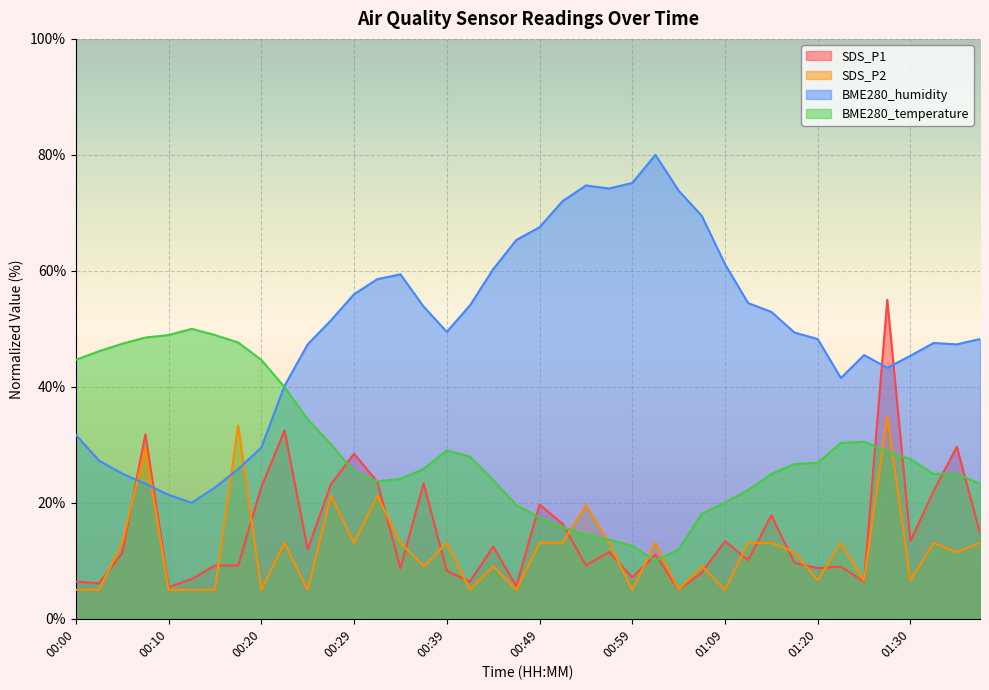

Reading left to right, what are all the values shown in this chart?

SDS_P1: 6.4	6.1	11.3	31.8	5.5	6.9	9.2	9.2	22.7	32.5	12.0	23.2	28.5	23.6	8.7	23.3	8.3	6.4	12.4	5.7	19.7	16.4	9.2	11.5	7.1	11.1	5.0	8.0	13.4	10.1	17.8	9.7	8.7	9.0	6.4	55.0	13.4	22.0	29.7	14.8
SDS_P2: 5.0	5.0	13.1	29.3	5.0	5.0	5.0	33.4	5.0	13.1	5.0	21.2	13.1	21.2	13.1	9.1	13.1	5.0	9.1	5.0	13.1	13.1	19.6	13.1	5.0	13.1	5.0	9.1	5.0	13.1	13.1	11.5	6.6	13.1	6.6	35.0	6.6	13.1	11.5	13.1
BME280_humidity: 31.7	27.3	25.0	23.3	21.4	20.0	22.6	25.8	29.5	40.2	47.3	51.4	56.0	58.6	59.4	53.8	49.5	54.0	60.3	65.3	67.5	72.0	74.7	74.2	75.2	80.0	73.8	69.5	61.2	54.4	52.9	49.4	48.2	41.5	45.5	43.3	45.4	47.6	47.3	48.2
BME280_temperature: 44.7	46.1	47.4	48.5	48.9	50.0	48.9	47.6	44.7	39.9	34.4	30.1	25.4	23.7	24.1	25.8	29.0	28.0	23.9	19.6	17.5	15.8	14.5	13.6	12.6	10.0	11.9	18.1	20.1	22.2	25.0	26.7	26.9	30.3	30.5	28.8	27.5	25.0	25.0	23.3